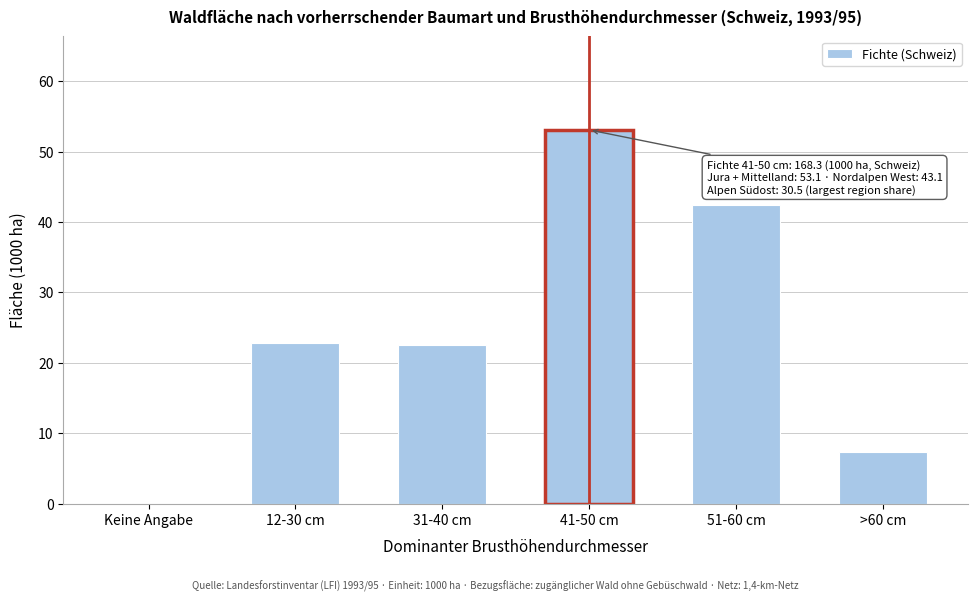

The value at 31-40 cm is 22.6. True or false?

True